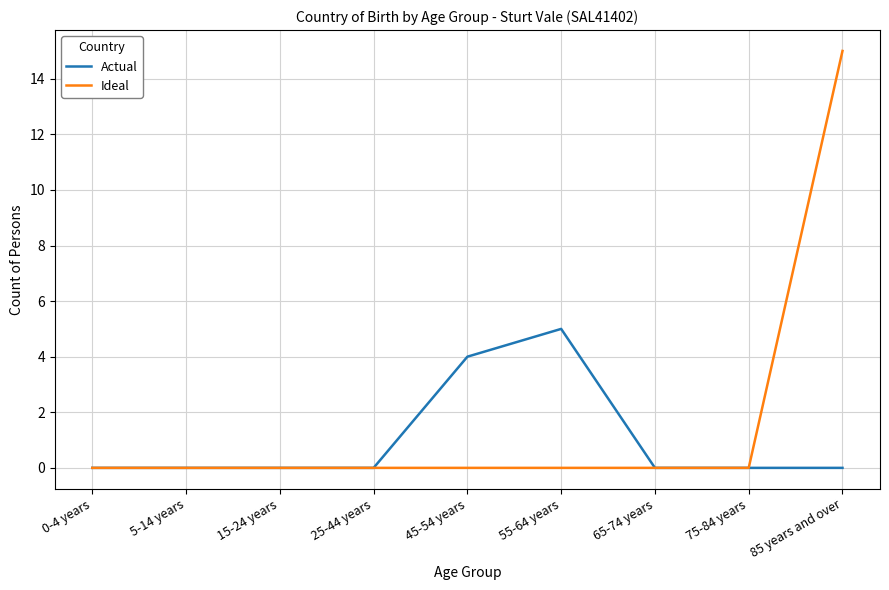

Is it true that Actual equals -2 at 65-74 years?

False